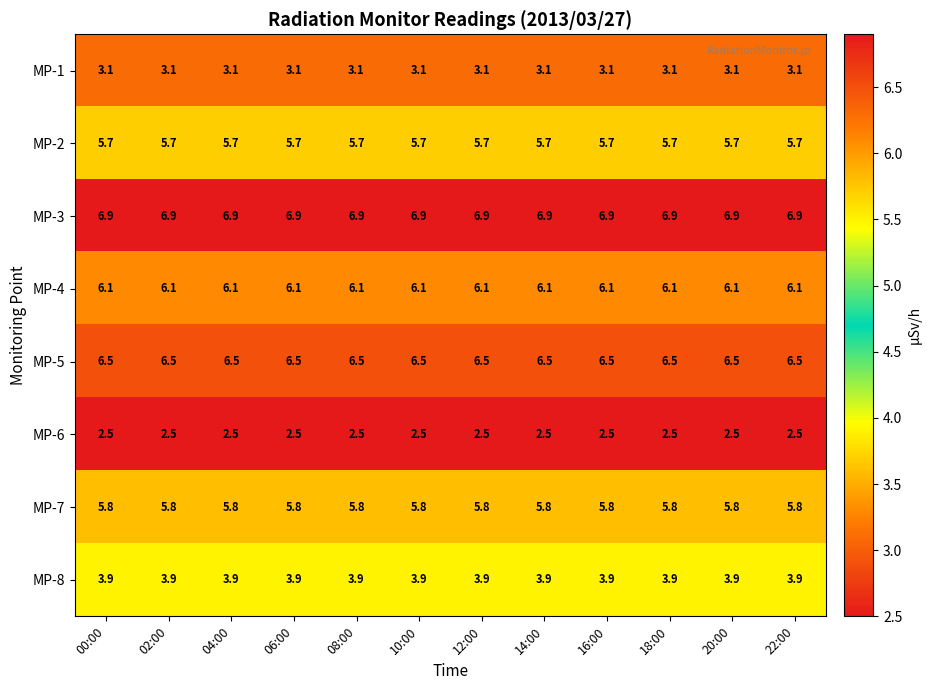

Rank the series by their maximum value, from lowest to highest.

MP-6, MP-1, MP-8, MP-2, MP-7, MP-4, MP-5, MP-3